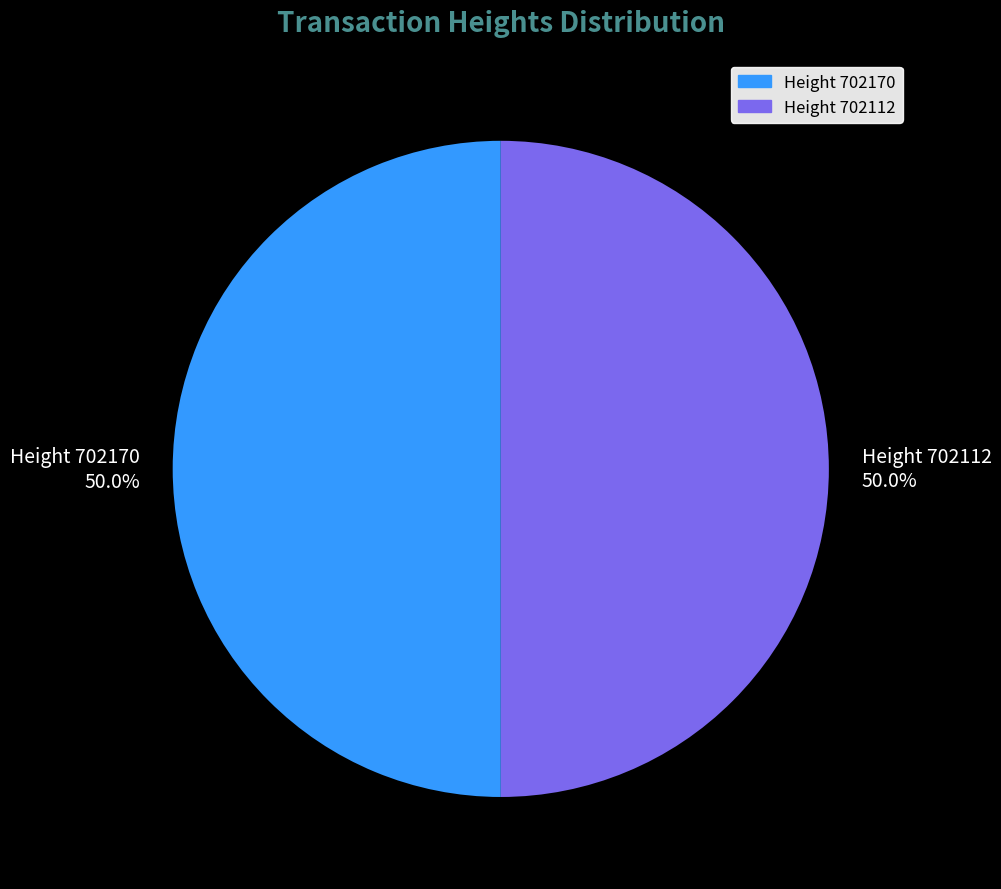

What percentage do Height 702112 and Height 702170 together represent?

100.0%